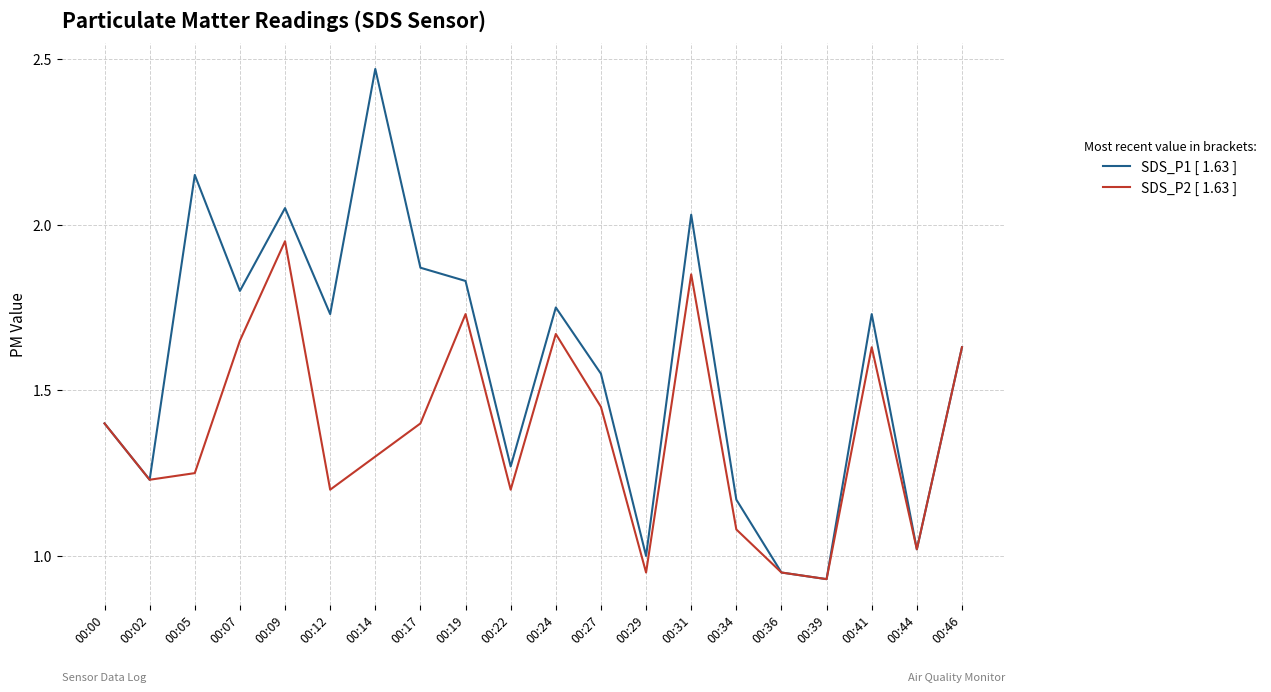

Which series has the largest range (max minus min)?

SDS_P1 [ 1.63 ]